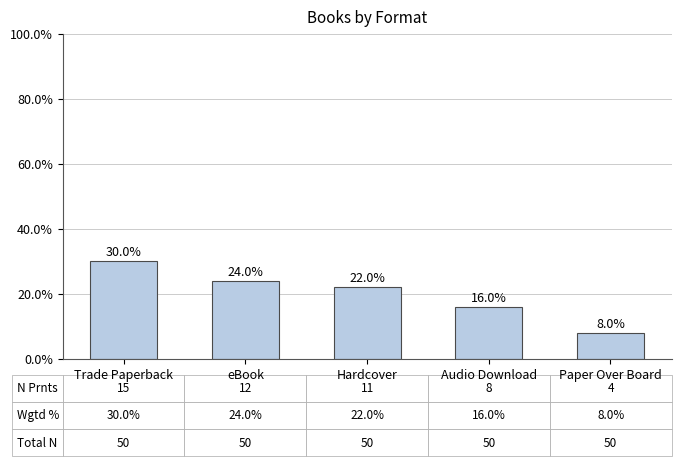

What is the label of the 5th bar from the right?

Trade Paperback